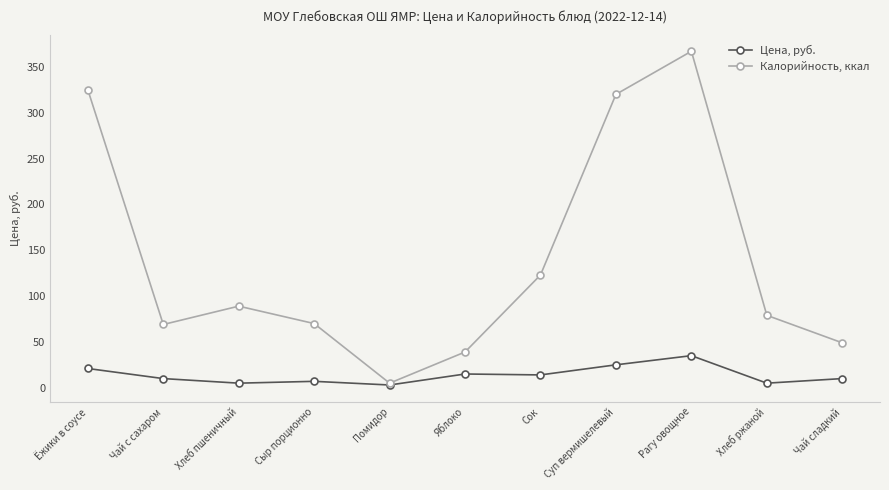

What is the difference between the maximum and second lowest values in the Калорийность, ккал series?

328